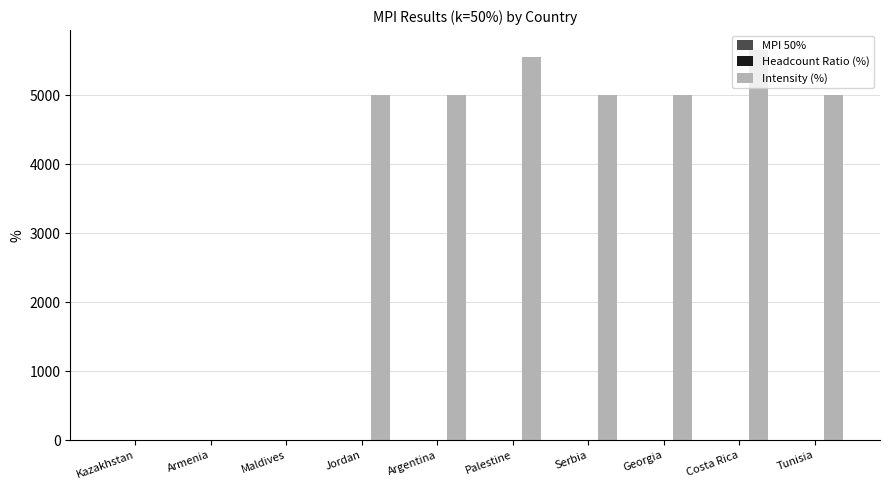

What is the highest value of the Intensity (%) series?

5662.0